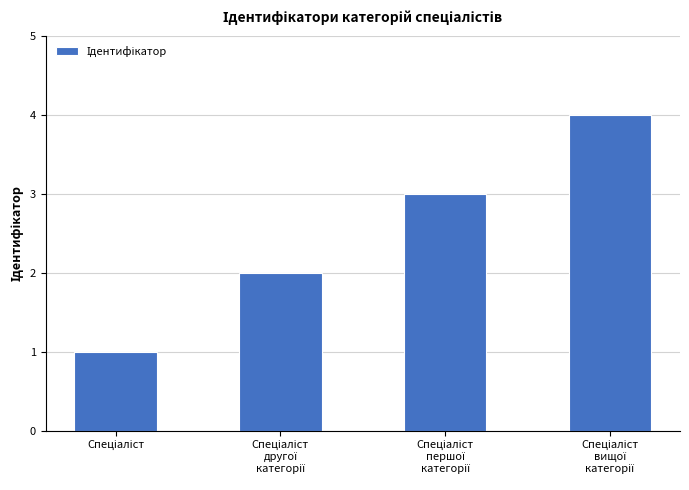

Count the values in the range 2 to 4.

3